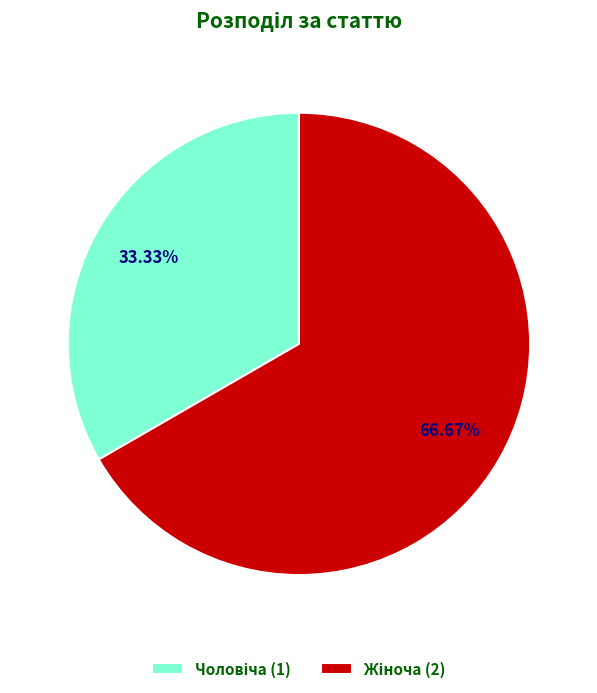

Is there a majority slice in this chart?

Yes